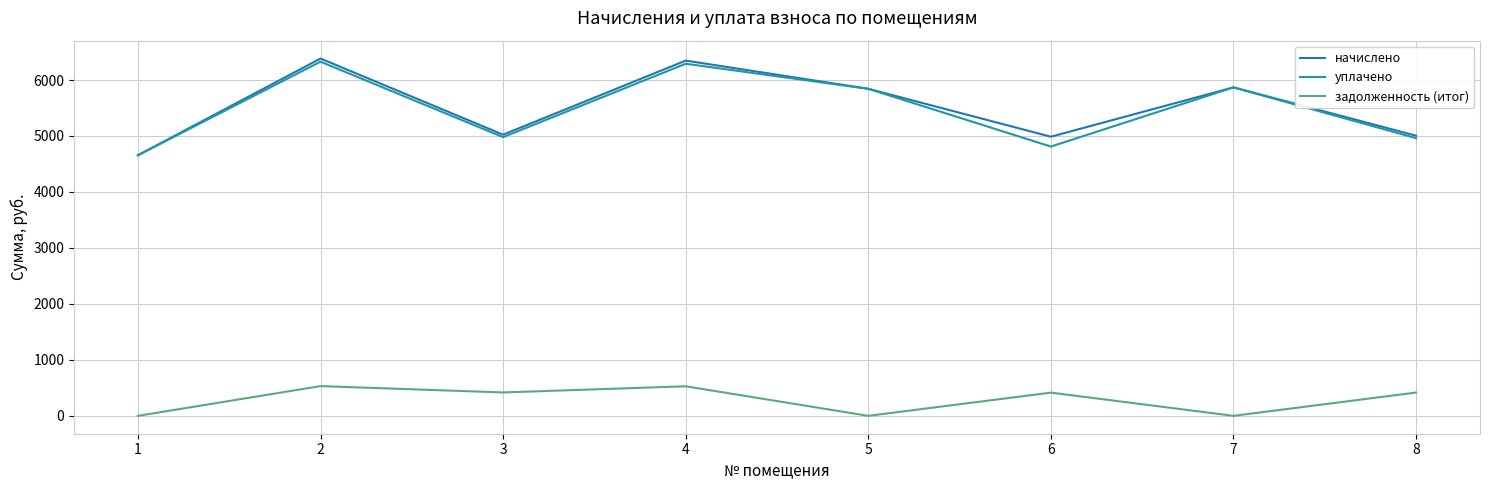

What is the value of the начислено point at the 5th from the left?

5843.4